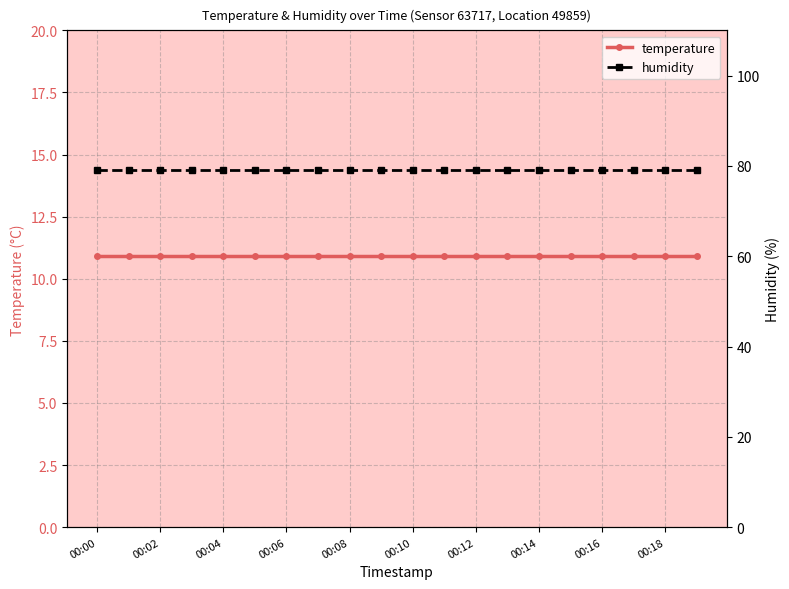

Count the number of data series in this chart.

2